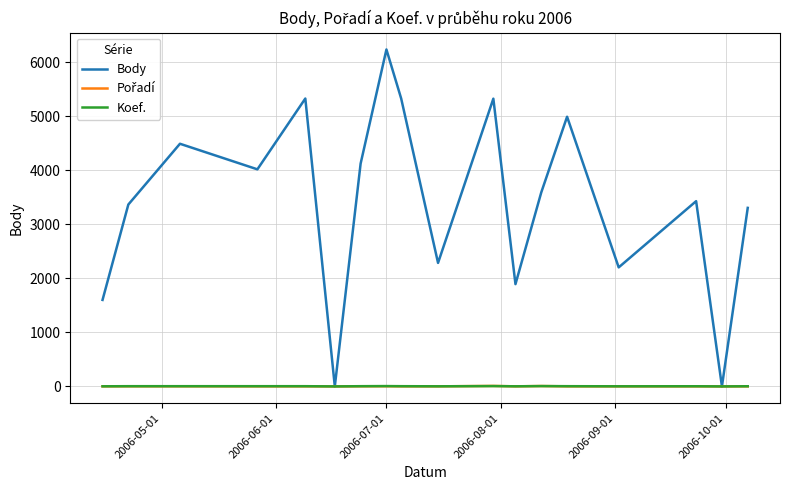

Which series has the largest total across all categories?

Body